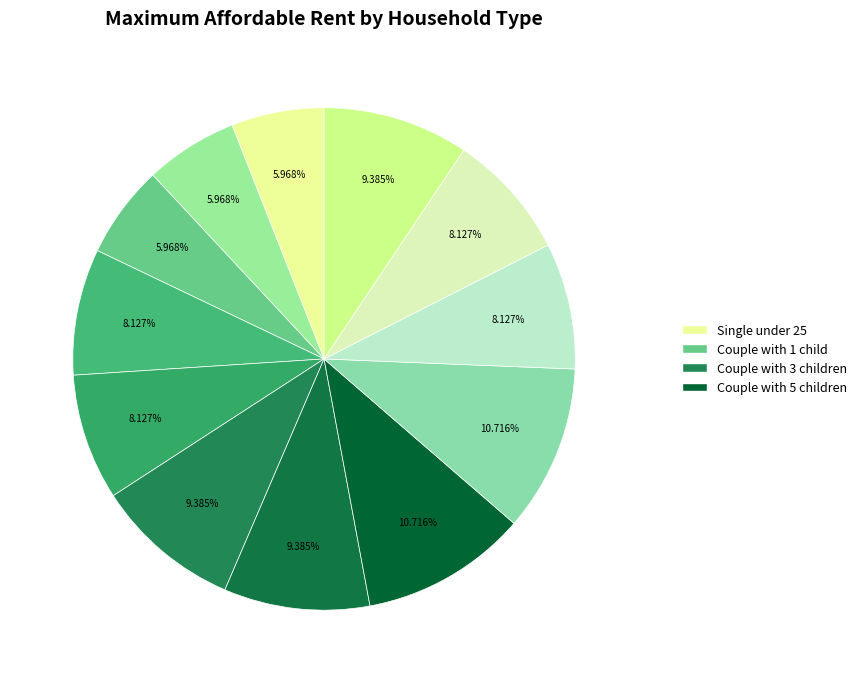

Count the number of slices in the pie.

12